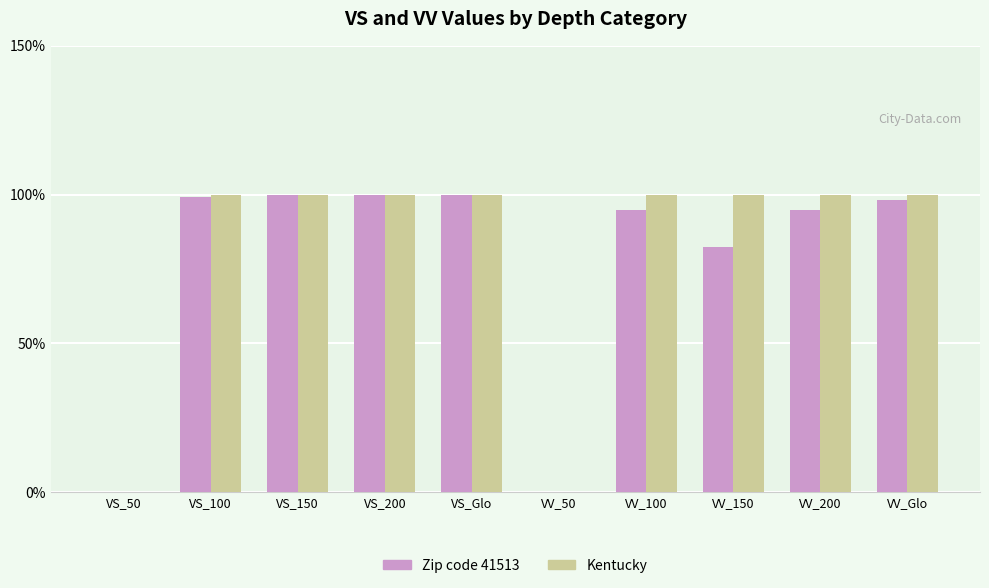

How many values in the Zip code 41513 series exceed 98?

5